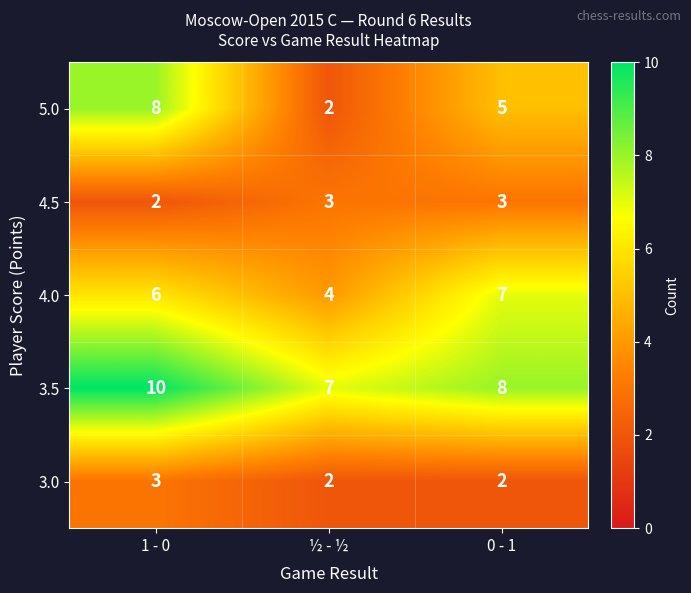

What is the greatest value displayed?

10